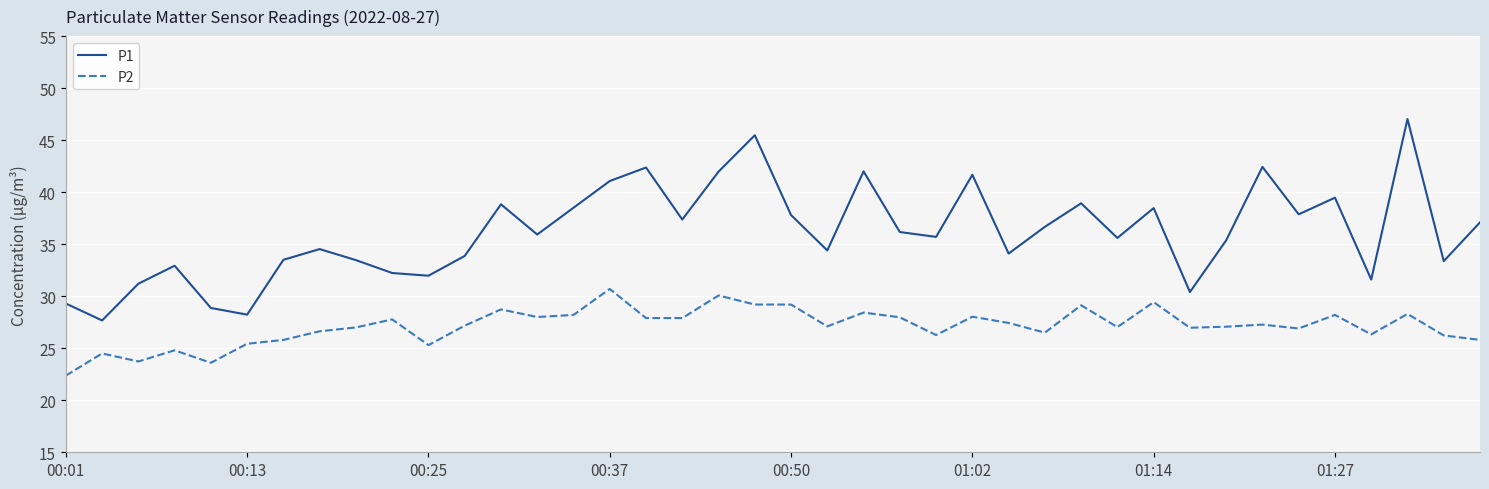

List the series in order of their peak value, highest first.

P1, P2